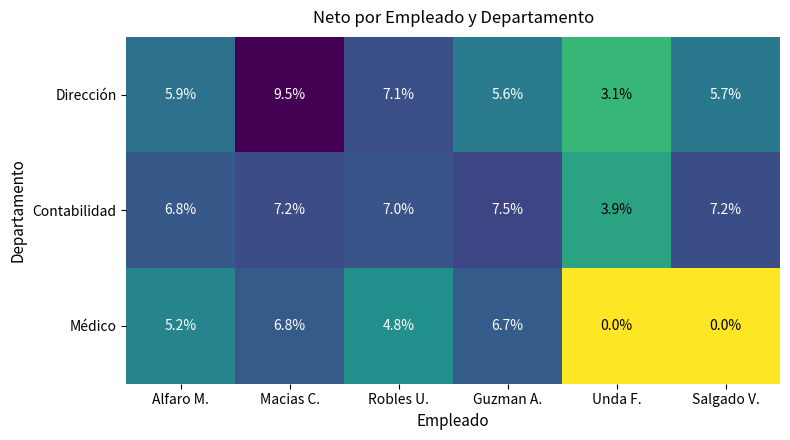

Where is Contabilidad nearest to the value 5?

Unda F.